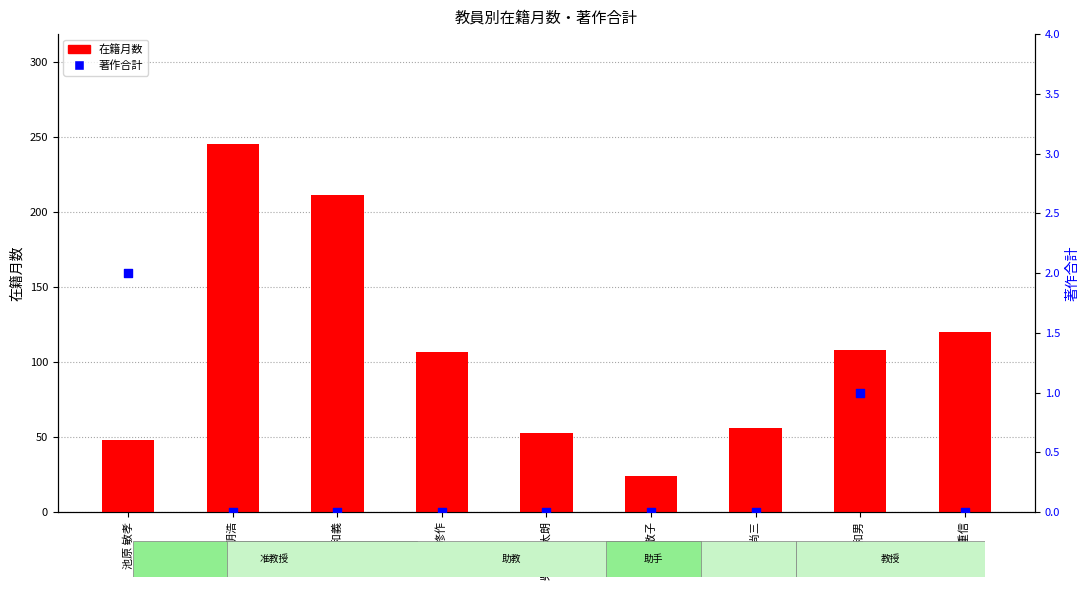

Which series contains the lowest Y value?

著作合計